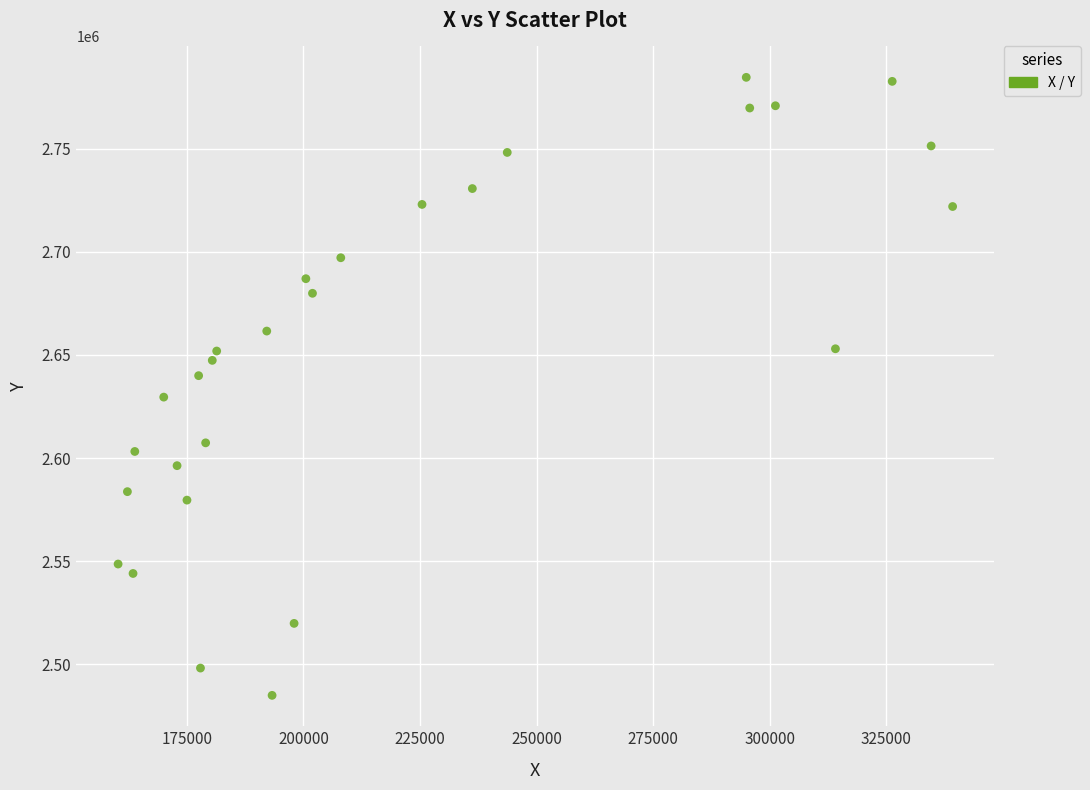

What is the range of X values (max minus min)?

178963.1